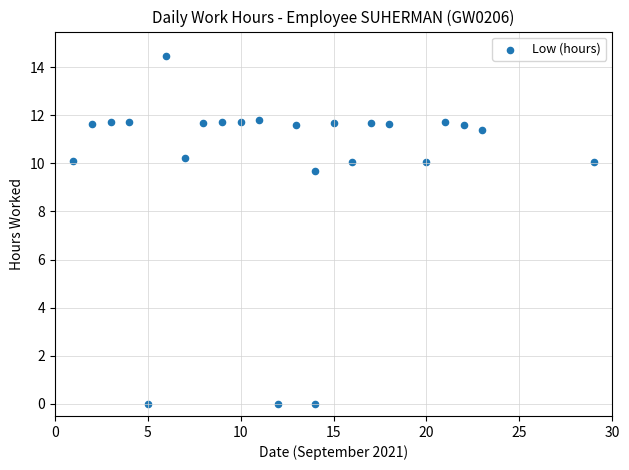

What Y value in the scatter plot is closest to 7?

9.7